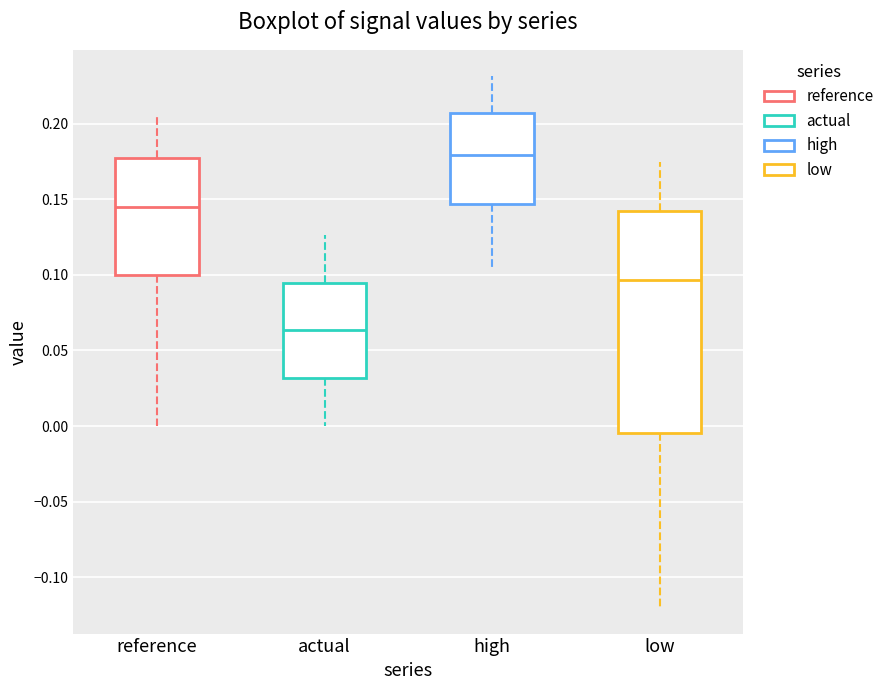

Where is the upper edge of the box for high on the y-axis? The values are not printed on the chart, so give them approximately, as read against the axis.

0.205